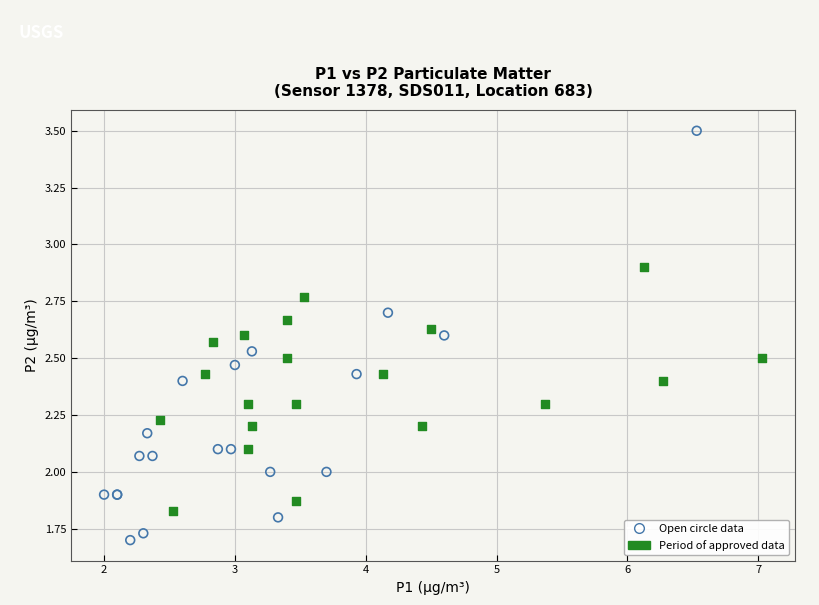

Which series has the largest Y range (max minus min)?

Open circle data